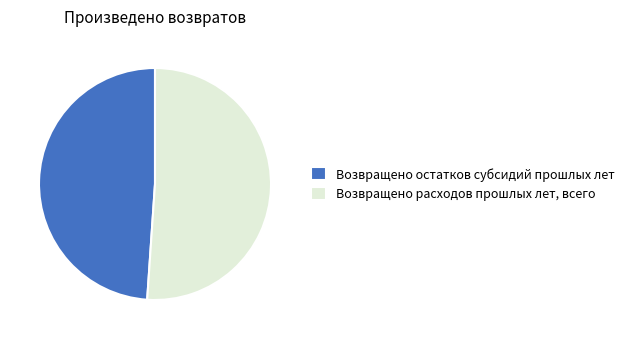

How many slices are in this pie chart?

2